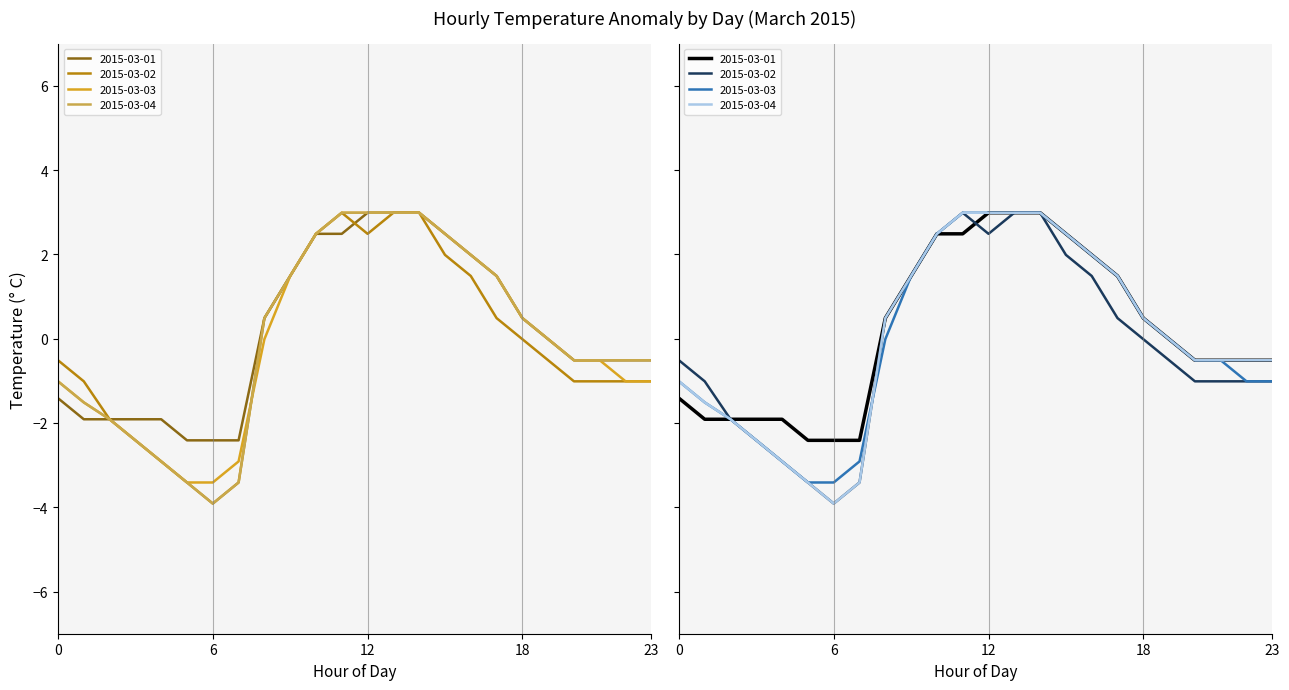

Which series changed the most between 14 and 20?

2015-03-02